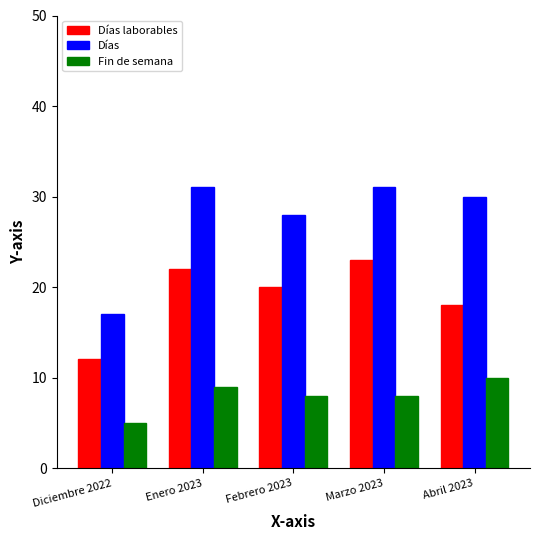

Does the chart contain any negative values?

No